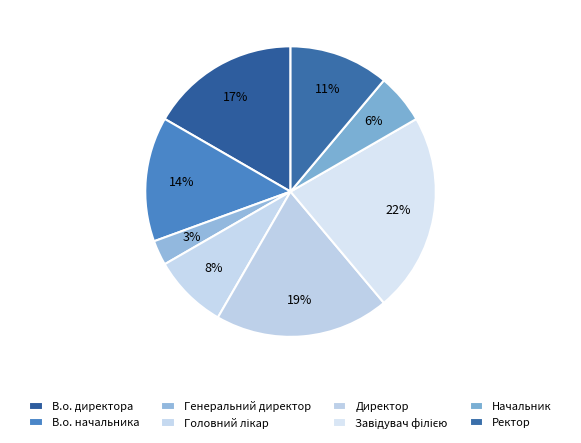

Does Ректор represent more than half of the total?

No